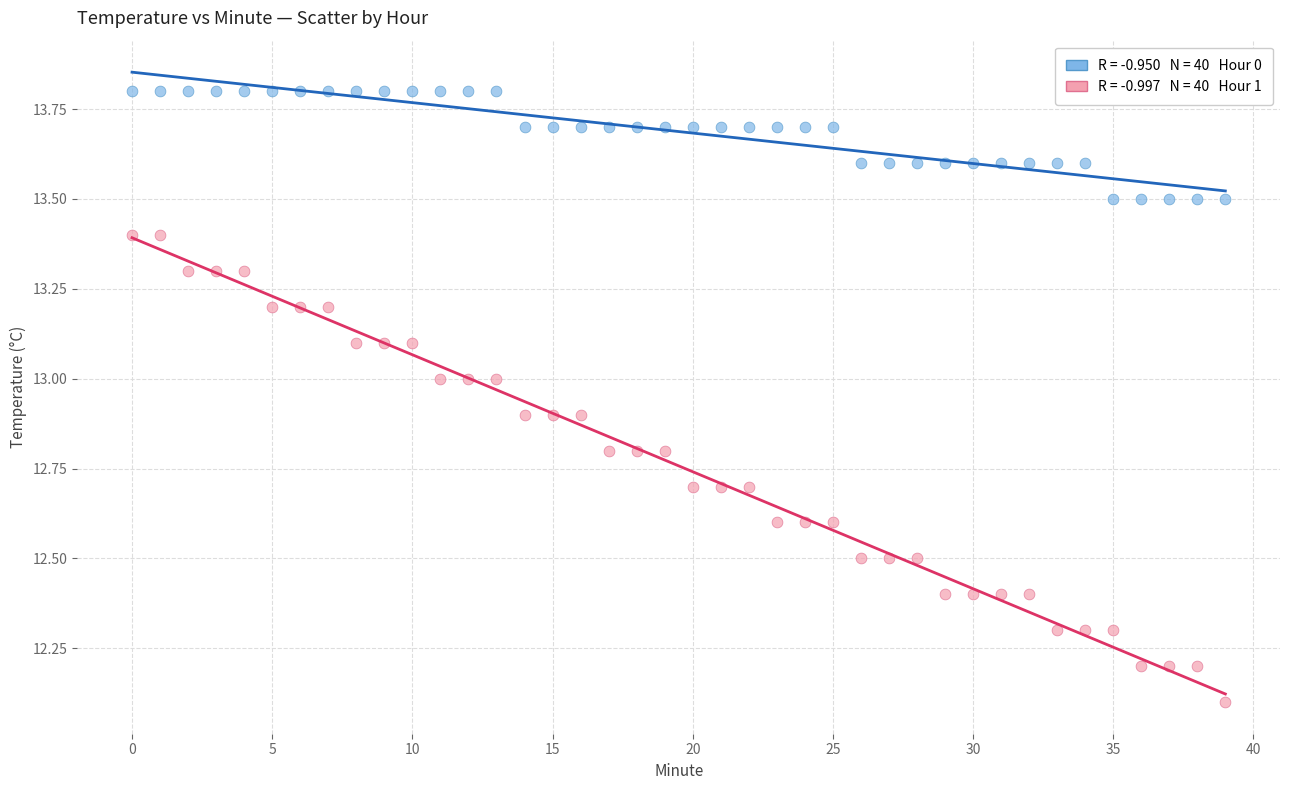

Across all series, what Y value is closest to 12?

12.1